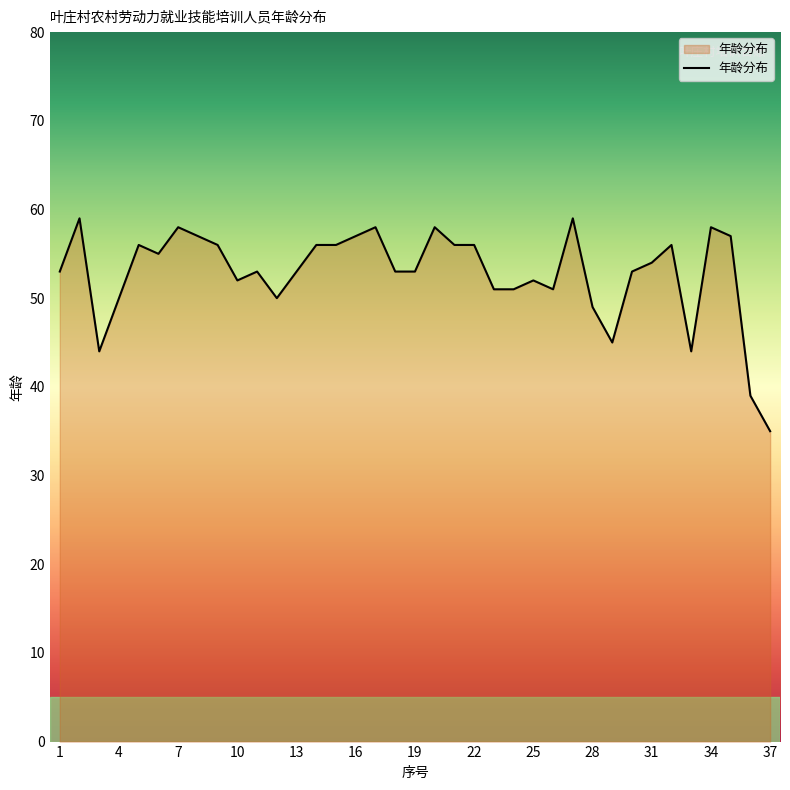

What is the smallest value displayed?

35